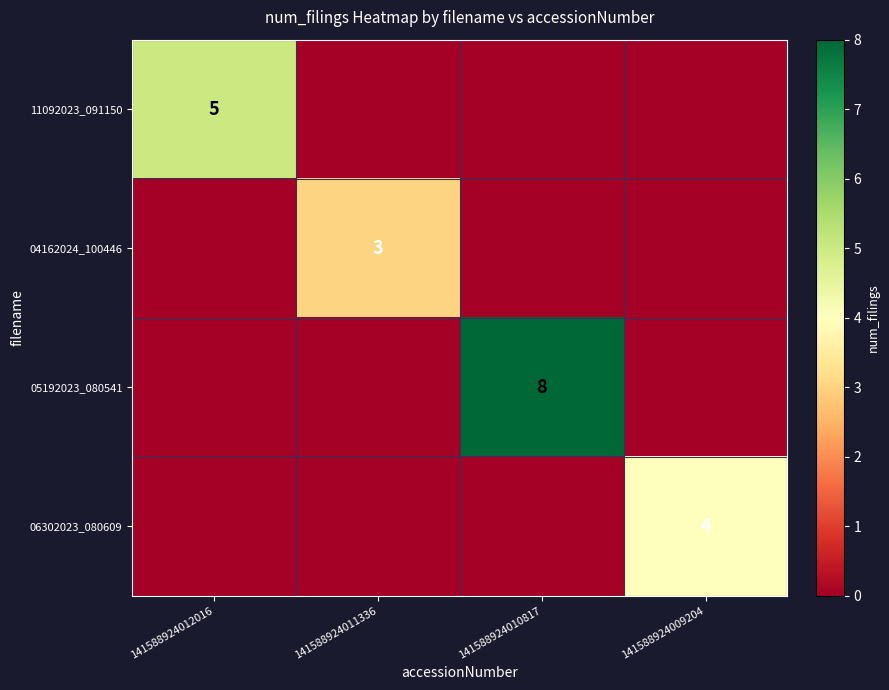

Which series changed the most between 141588924011336 and 141588924009204?

06302023_080609